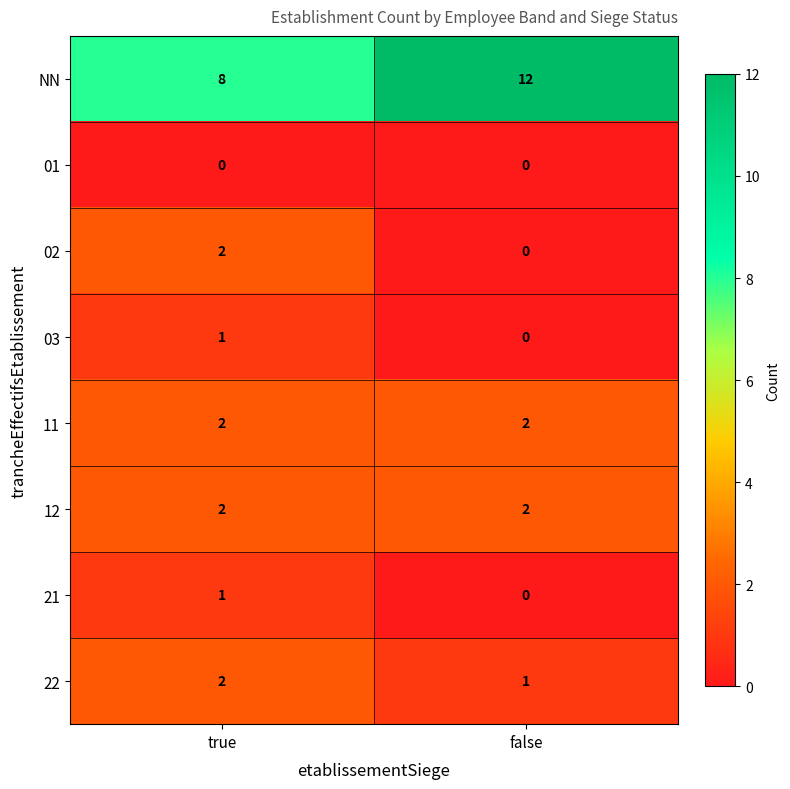

Reading left to right, transcribe all the data shown in this chart.

NN: true=8	false=12
01: true=0	false=0
02: true=2	false=0
03: true=1	false=0
11: true=2	false=2
12: true=2	false=2
21: true=1	false=0
22: true=2	false=1